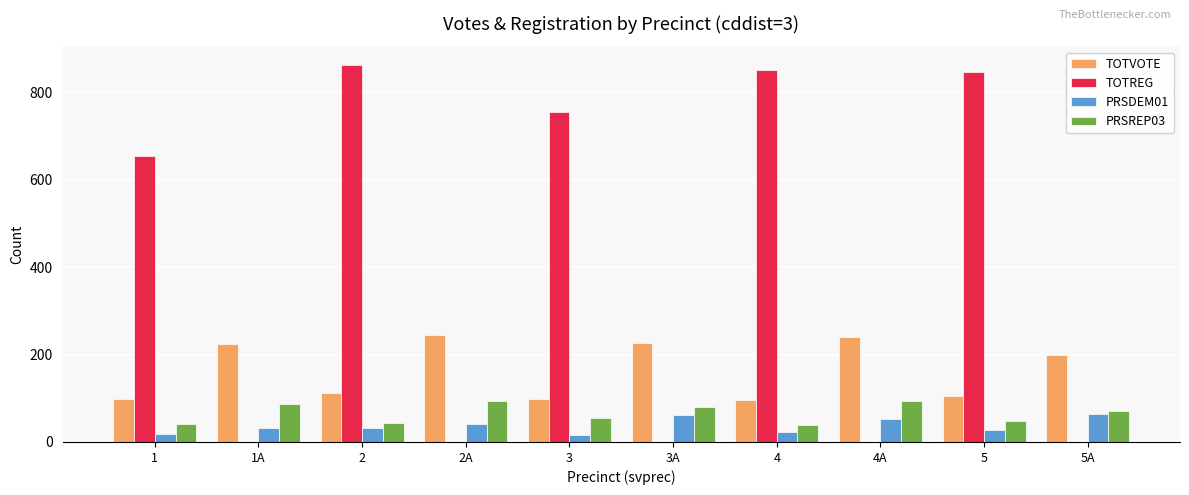

What is the maximum value shown in the chart?

862